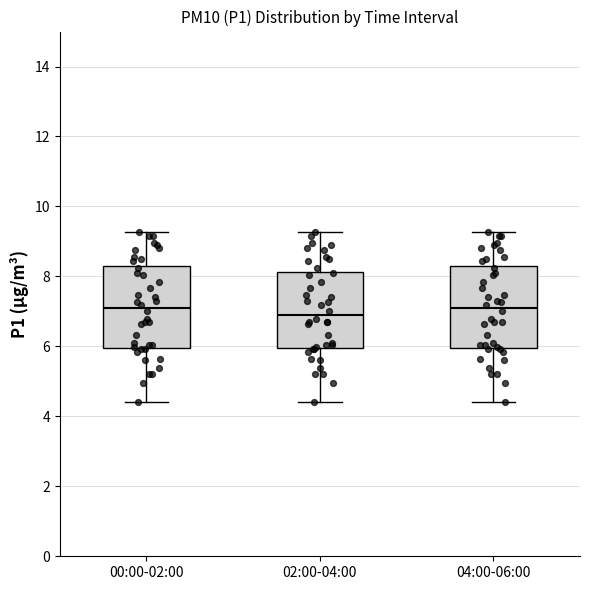

Where does the upper whisker of the box for 00:00-02:00 end on the y-axis? The values are not printed on the chart, so give them approximately, as read against the axis.

9.2